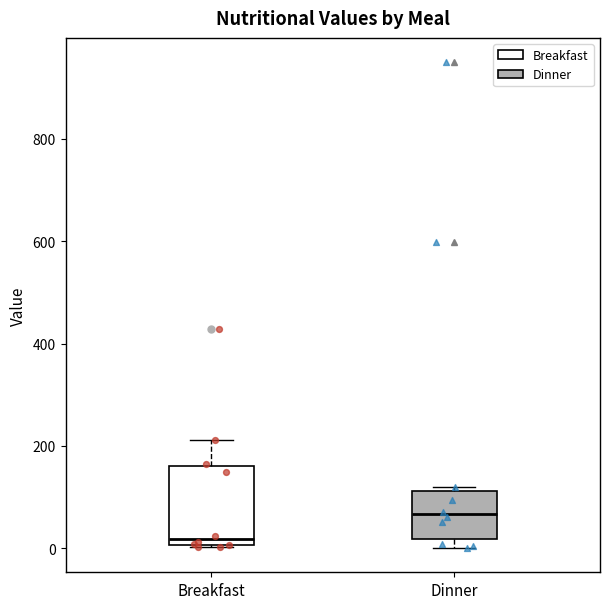

Reading left to right, read every box against the y-axis: the position of its median line, the range the box covers, and the ends of its whiskers. The values are not printed on the chart, so give them approximately, as read against the axis.

Breakfast: median 20, box 0 to 160, whiskers 0 to 220
Dinner: median 60, box 20 to 120, whiskers 0 to 120